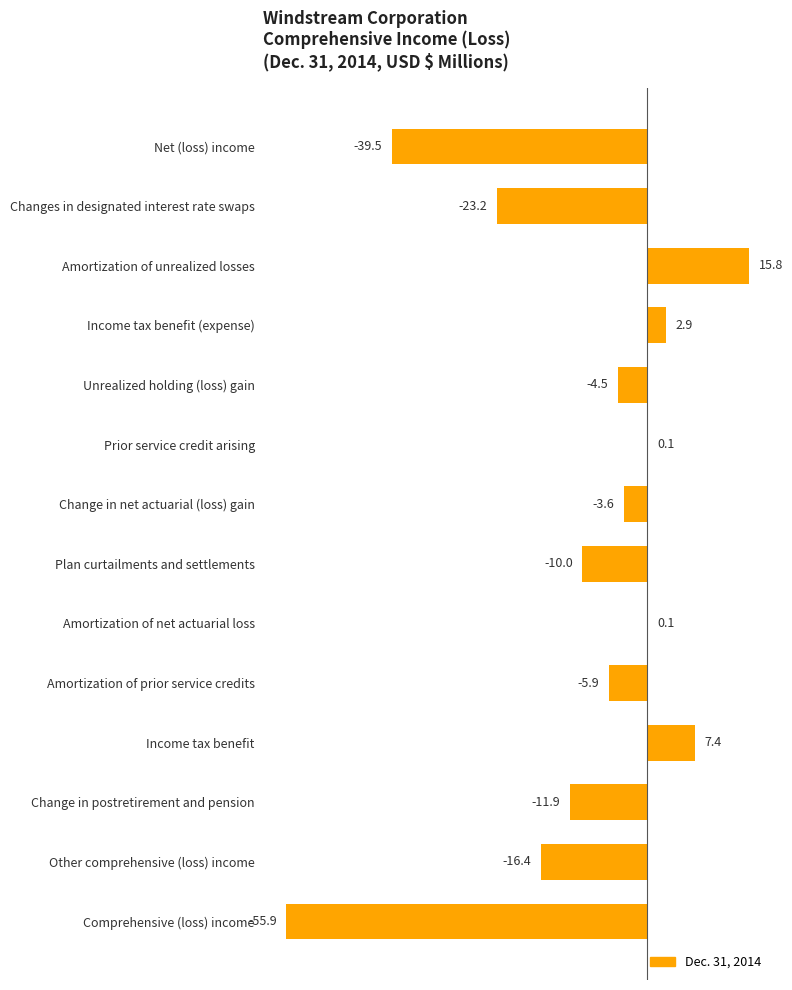

True or false: the data shows -55.9 at Comprehensive (loss) income.

True